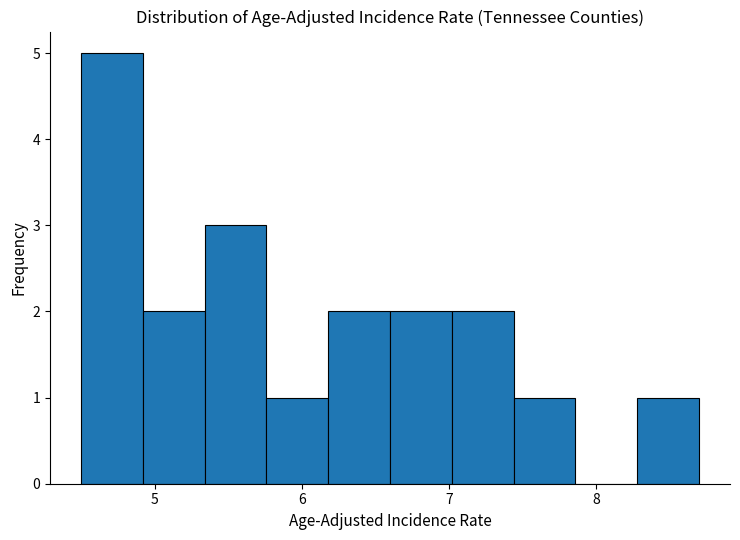

Reading left to right, transcribe this chart: for each bar, give the range it covers on the x-axis and its height. Neither the bar edges nor the heights are printed on the chart, so give them approximately, as read against the axes.

4.50 to 4.92: 5
4.92 to 5.34: 2
5.34 to 5.76: 3
5.76 to 6.18: 1
6.18 to 6.60: 2
6.60 to 7.02: 2
7.02 to 7.44: 2
7.44 to 7.86: 1
7.86 to 8.28: 0
8.28 to 8.70: 1